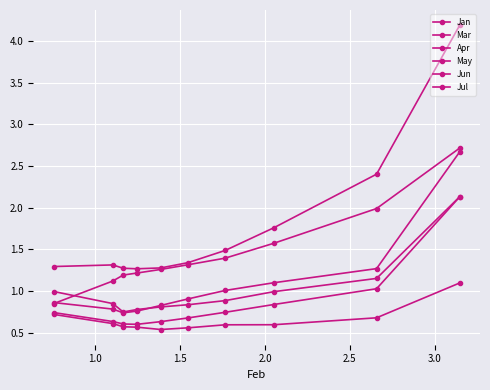

How many series are shown in this chart?

6